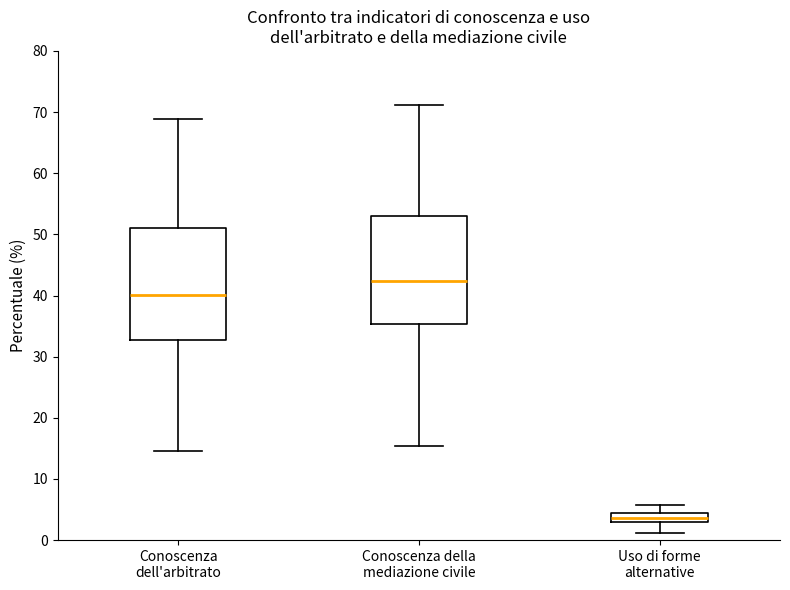

Reading left to right, read every box against the y-axis: the position of its median line, the range the box covers, and the ends of its whiskers. The values are not printed on the chart, so give them approximately, as read against the axis.

Conoscenza dell'arbitrato: median 40, box 33 to 51, whiskers 15 to 69
Conoscenza della mediazione civile: median 42, box 35 to 53, whiskers 15 to 71
Uso di forme alternative: median 4, box 3 to 5, whiskers 1 to 6